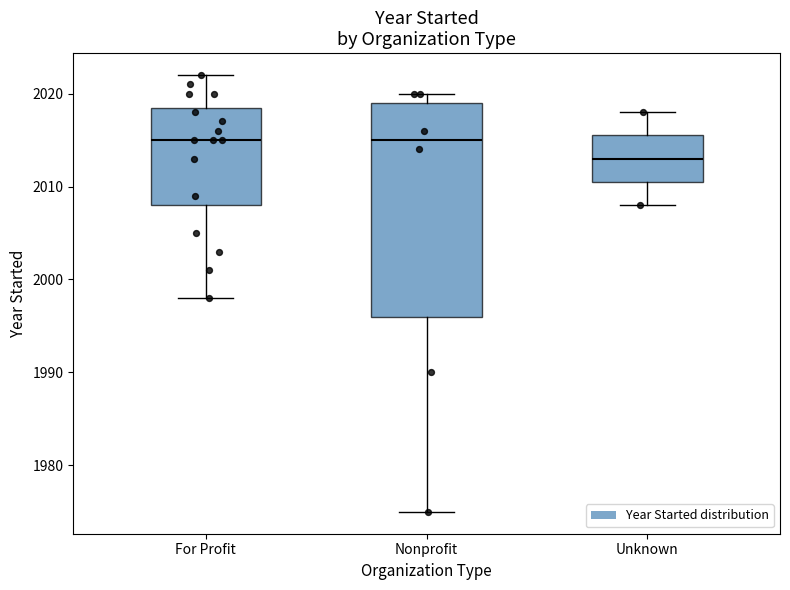

Reading left to right, transcribe this box plot: for each box, give where its median line is, the range the box spans, and where its two whiskers end, as read against the y-axis. The values are not printed on the chart, so give them approximately, as read against the axis.

For Profit: median 2015, box 2008 to 2019, whiskers 1998 to 2022
Nonprofit: median 2015, box 1996 to 2019, whiskers 1975 to 2020
Unknown: median 2013, box 2011 to 2016, whiskers 2008 to 2018